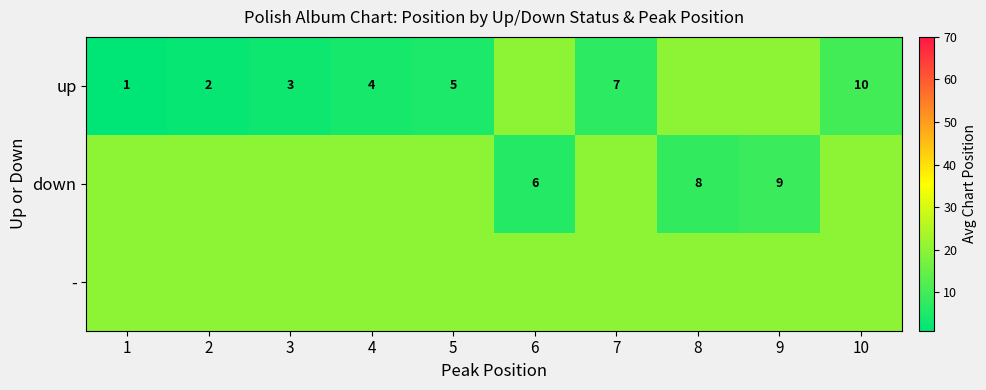

Is it true that down equals 4 at 8?

False